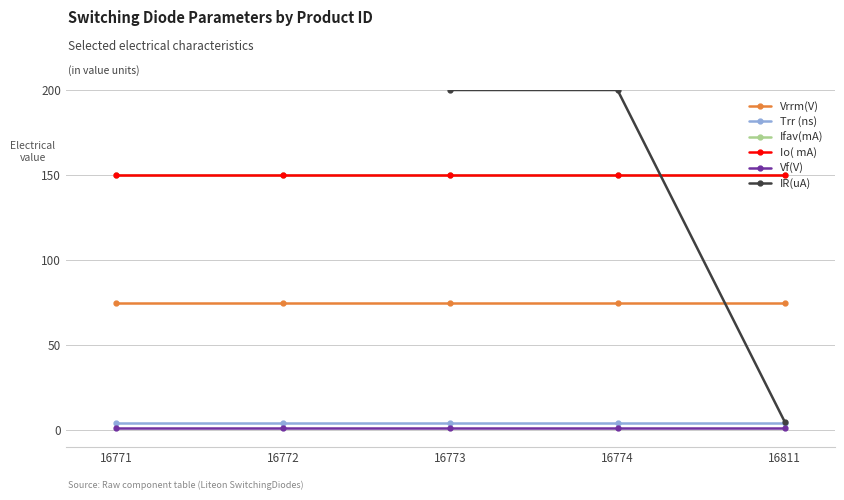

True or false: IR(uA) and Ifav(mA) cross at least once.

True